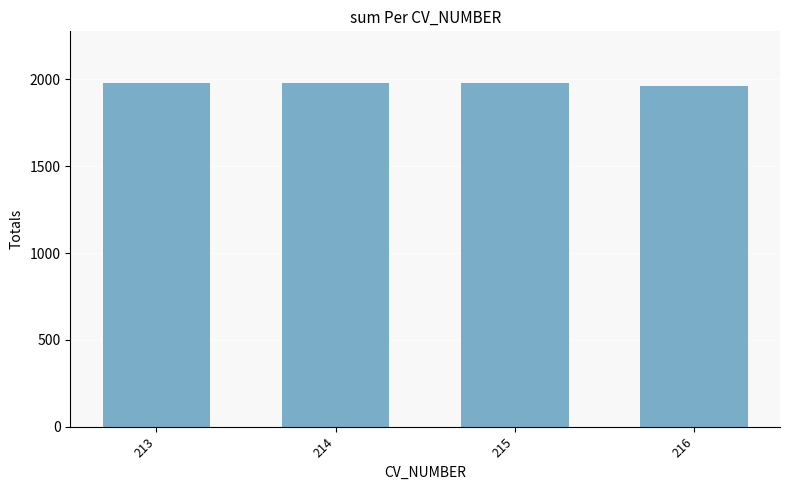

What is the change in value from 214 to 215?

+2